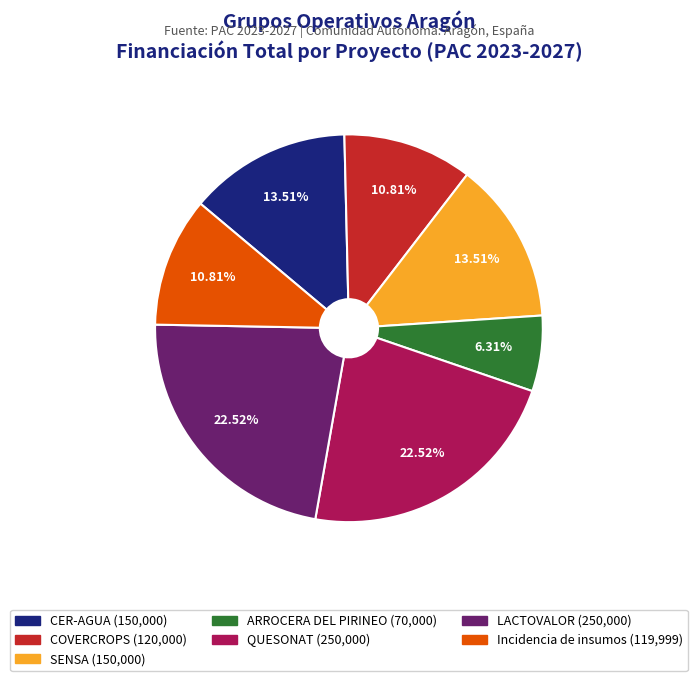

To the nearest percent, what is the difference between the ARROCERA DEL PIRINEO and LACTOVALOR slice percentages?

16%